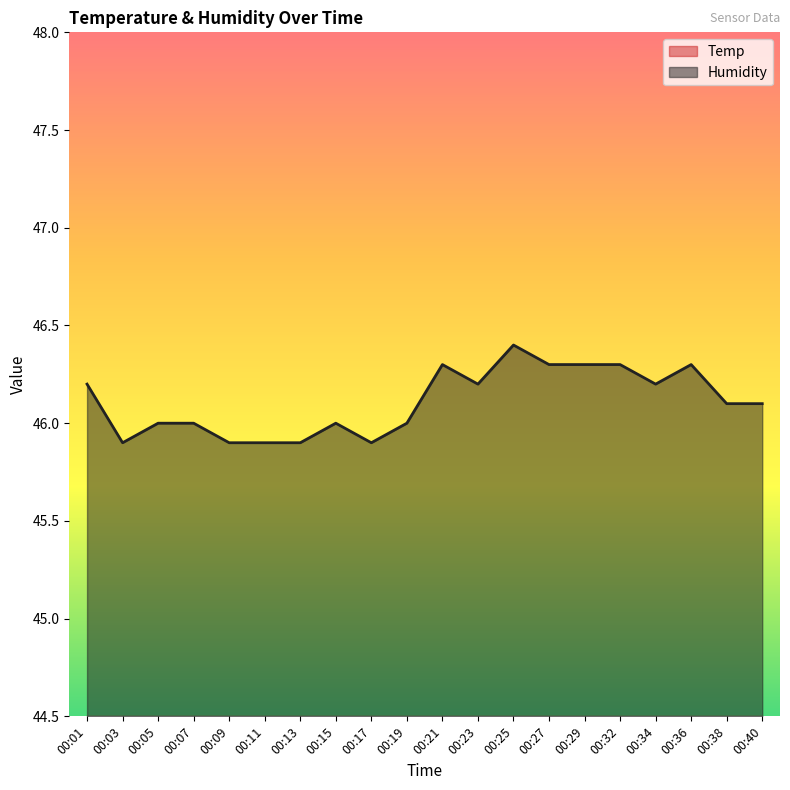

What is the value of the Humidity point at the 13th from the left?

46.4